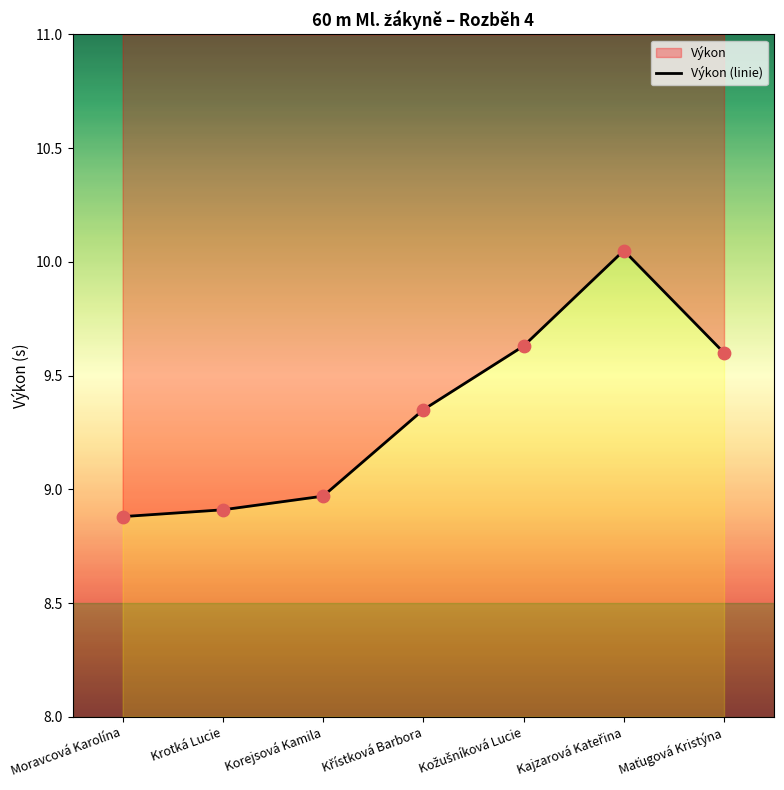

What is the ratio of the value at Krotká Lucie to the value at Kožušníková Lucie?

0.9